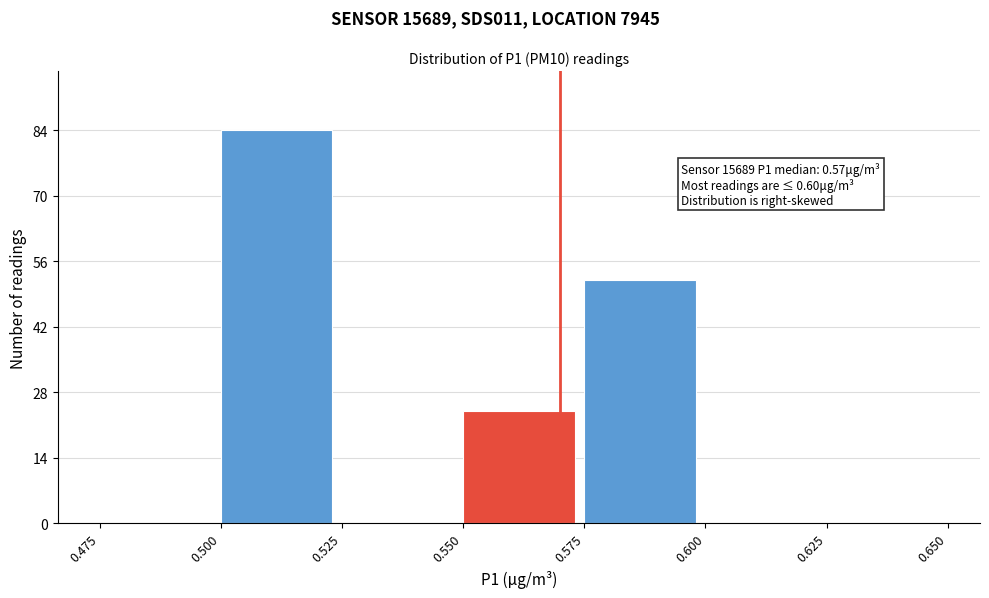

Over which range of the x-axis is the bar tallest?

0.500 to 0.525